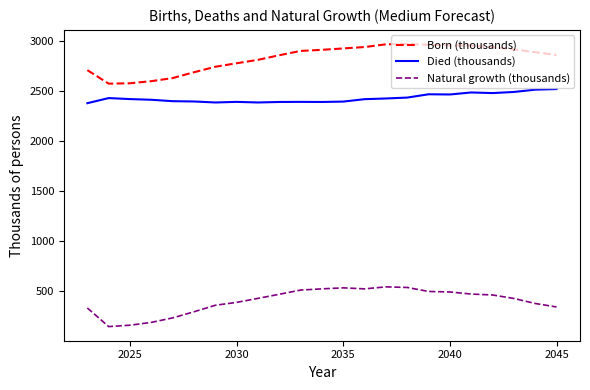

True or false: Natural growth (thousands) and Died (thousands) cross at least once.

False